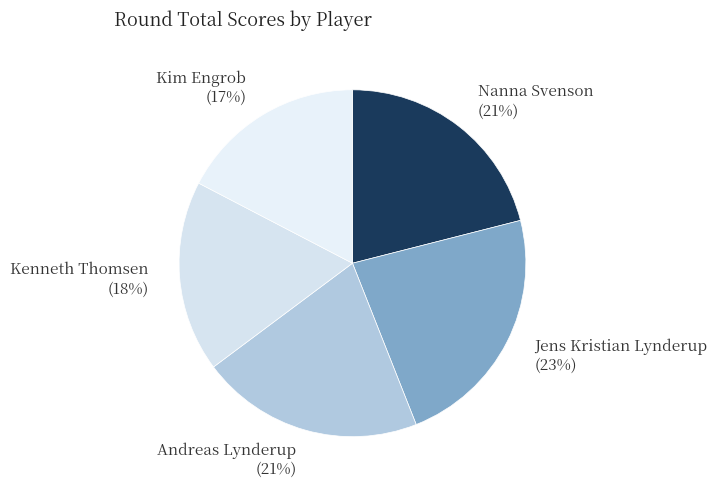

What percentage is the Kim Engrob slice, to the nearest percent?

17%